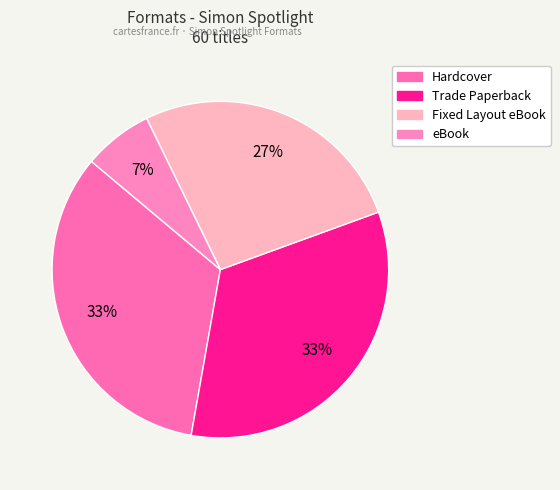

Does Hardcover represent more than half of the total?

No